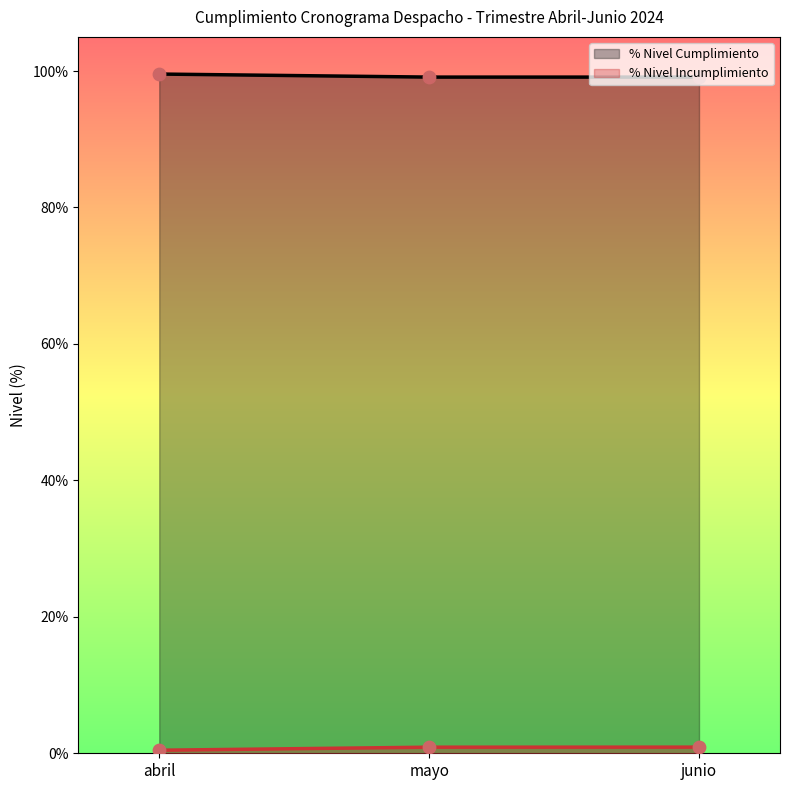

Is the value of % Nivel Cumplimiento at abril greater than the value of % Nivel Incumplimiento at junio?

Yes